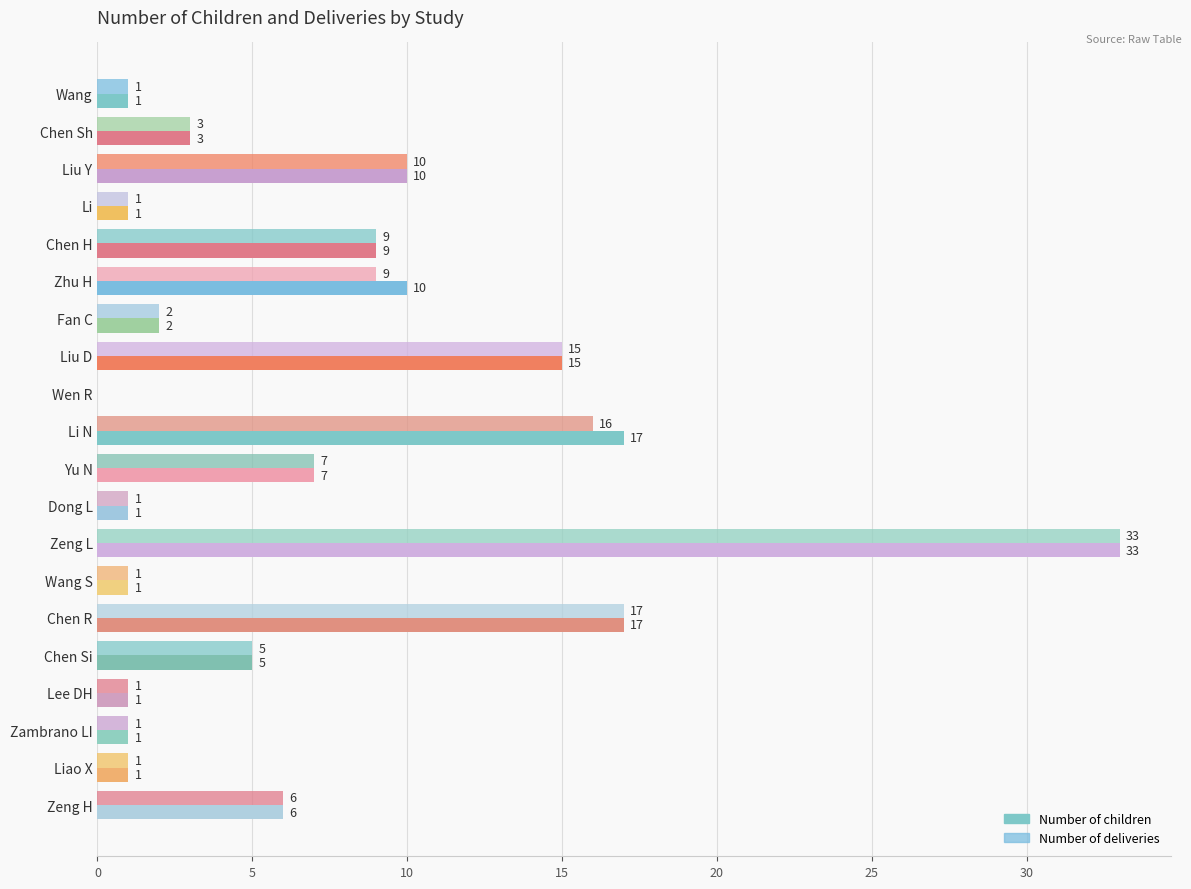

How many distinct data groups are displayed?

2